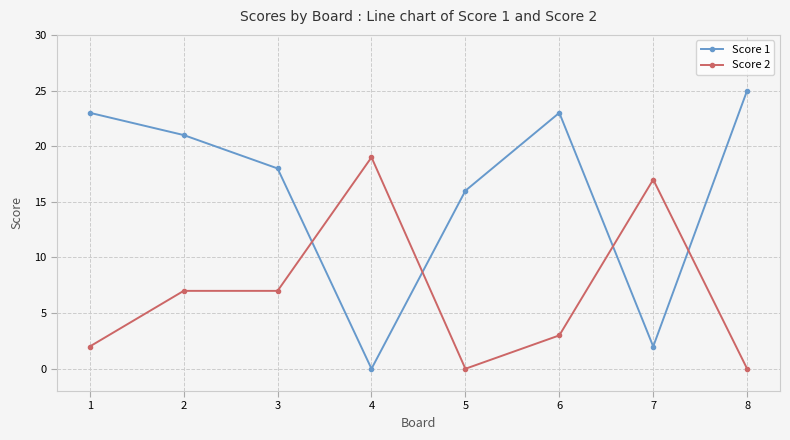

Reading left to right, extract all data points from this chart.

Score 1: 1=23	2=21	3=18	4=0	5=16	6=23	7=2	8=25
Score 2: 1=2	2=7	3=7	4=19	5=0	6=3	7=17	8=0